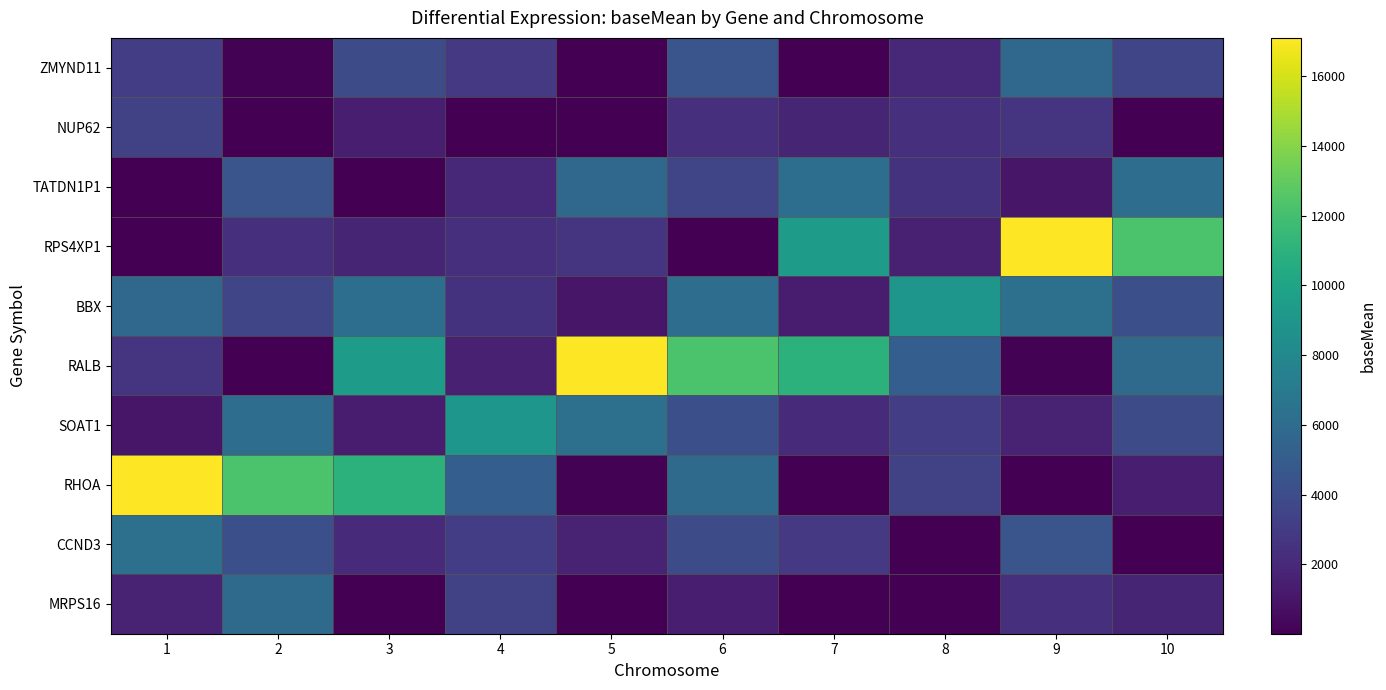

At how many categories does at least one series exceed 8210?

10